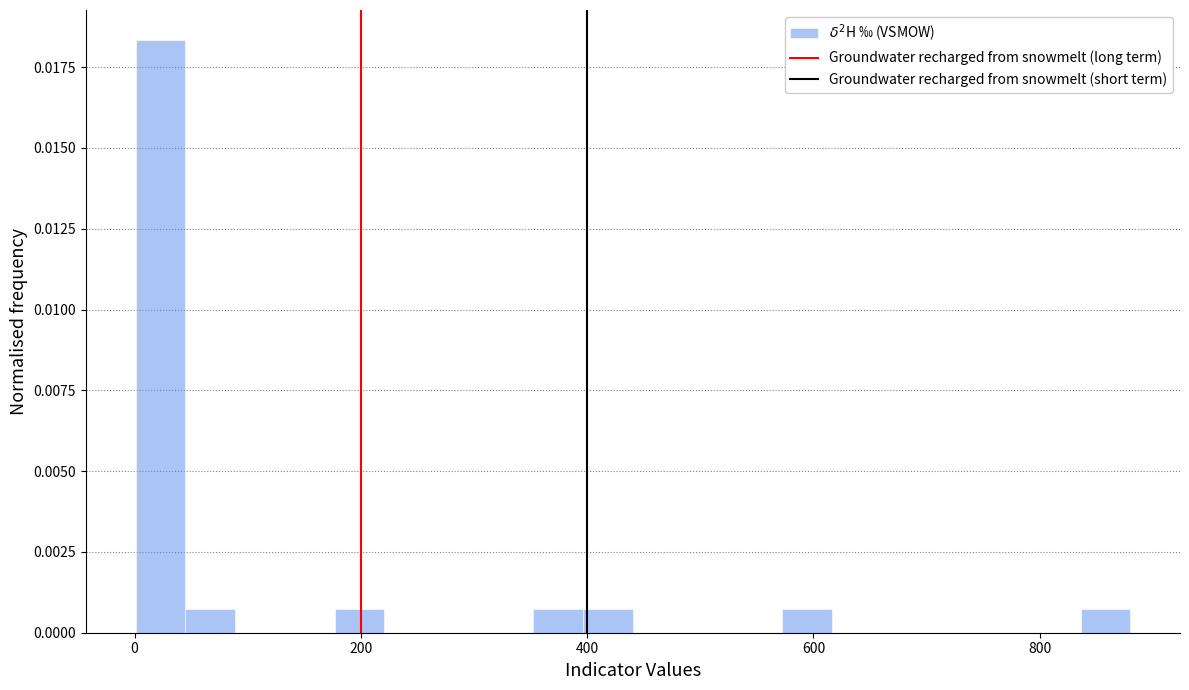

Read against the x-axis, roughly where is the centre of the tallest bar?

20